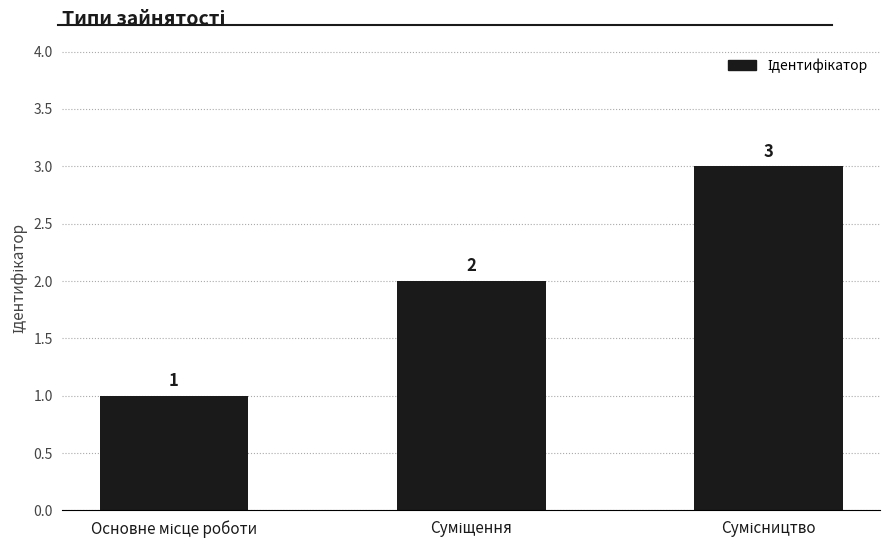

Count the values in the range 1 to 3.

3